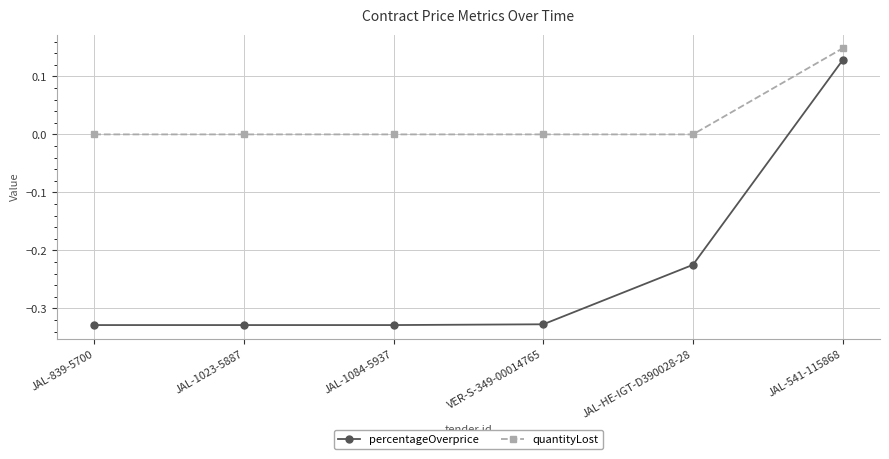

What is the spread (max minus min) of values at JAL-1084-5937?

0.3